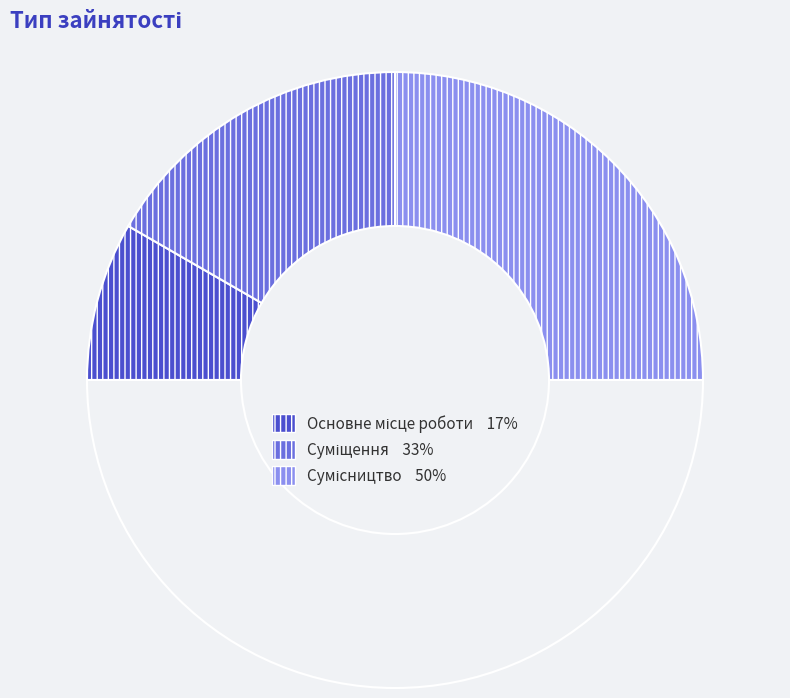

Count the number of slices in the pie.

4